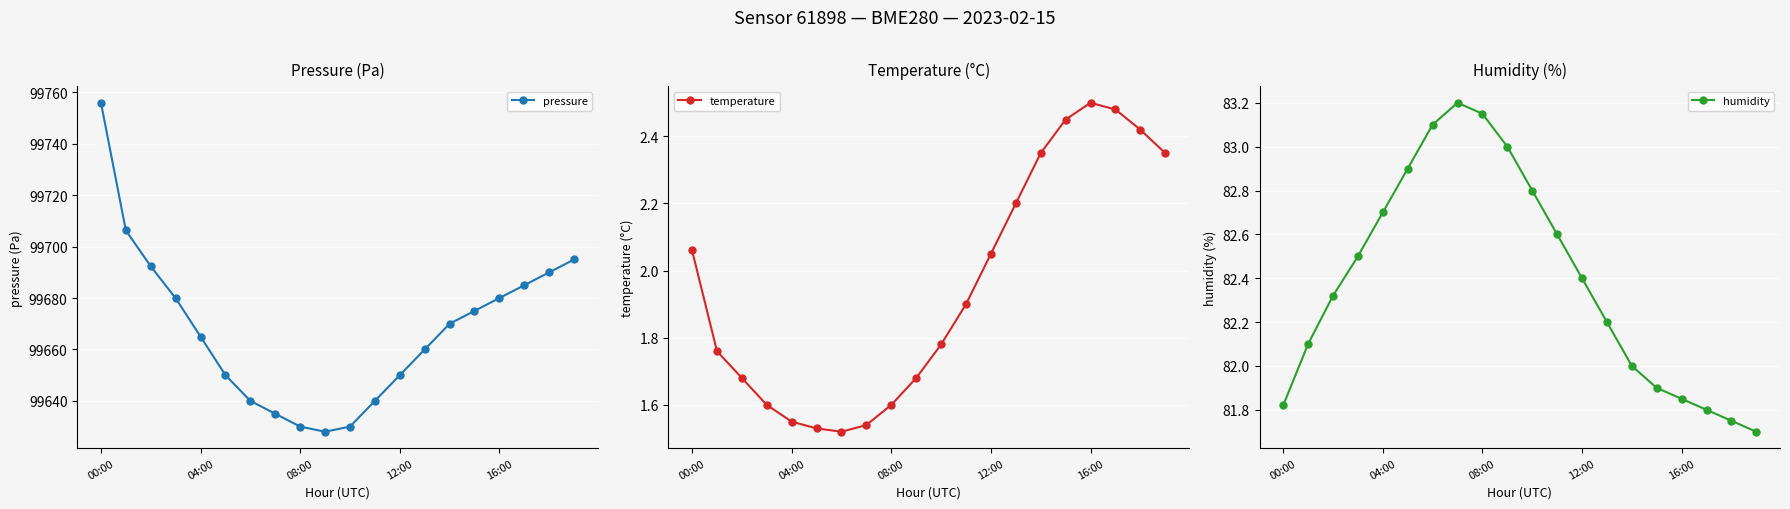

True or false: temperature and humidity cross at least once.

False